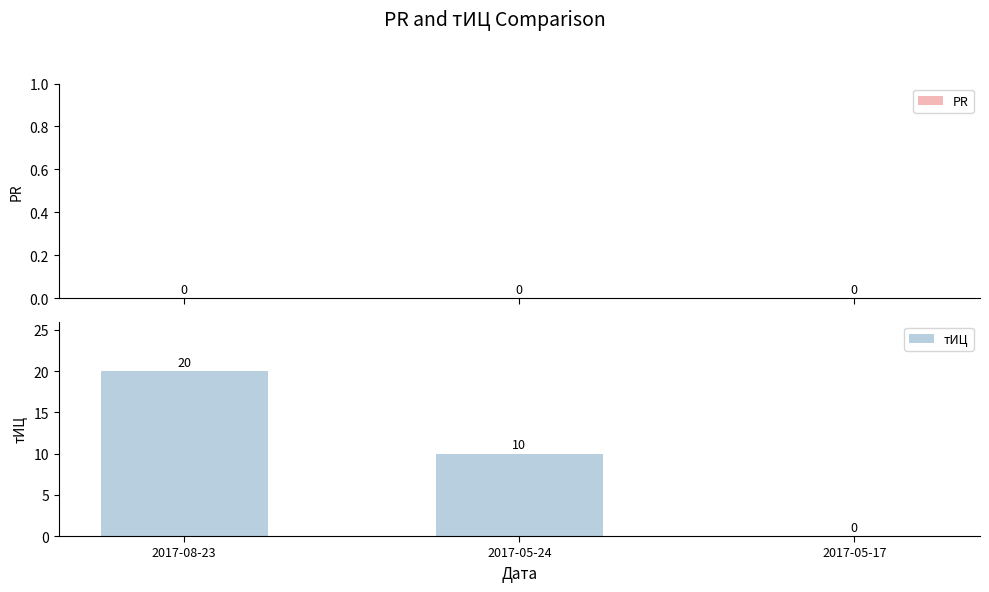

How many values are between 0 and 20?

3